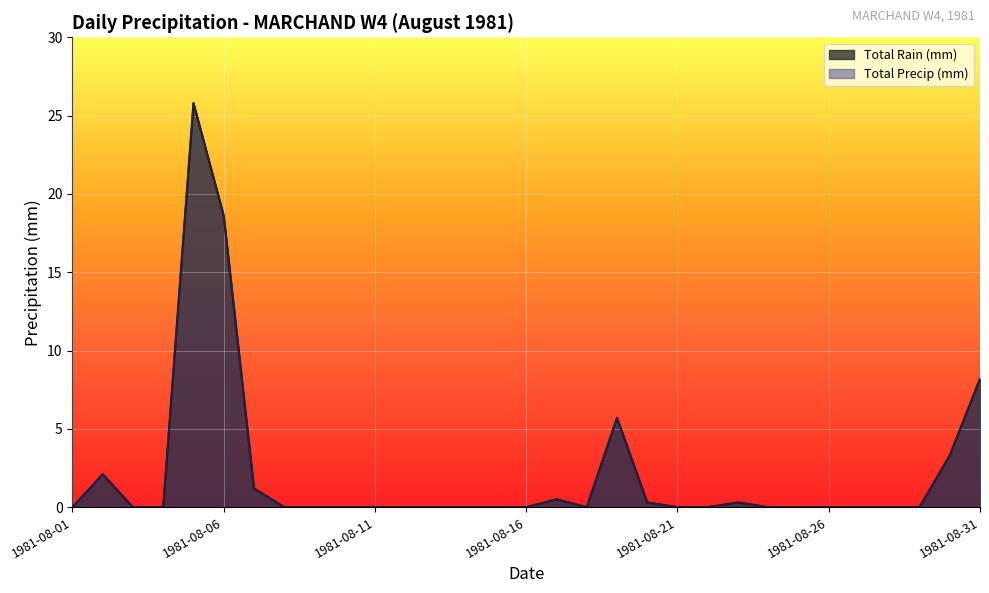

Reading right to left, transcribe all the data shown in this chart.

Total Rain (mm): 1981-08-31=8.2	1981-08-30=3.3	1981-08-29=0.0	1981-08-28=0.0	1981-08-27=0.0	1981-08-26=0.0	1981-08-25=0.0	1981-08-24=0.0	1981-08-23=0.3	1981-08-22=0.0	1981-08-21=0.0	1981-08-20=0.3	1981-08-19=5.7	1981-08-18=0.0	1981-08-17=0.5	1981-08-16=0.0	1981-08-15=0.0	1981-08-14=0.0	1981-08-13=0.0	1981-08-12=0.0	1981-08-11=0.0	1981-08-10=0.0	1981-08-09=0.0	1981-08-08=0.0	1981-08-07=1.2	1981-08-06=18.6	1981-08-05=25.8	1981-08-04=0.0	1981-08-03=0.0	1981-08-02=2.1	1981-08-01=0.0
Total Precip (mm): 1981-08-31=8.2	1981-08-30=3.3	1981-08-29=0.0	1981-08-28=0.0	1981-08-27=0.0	1981-08-26=0.0	1981-08-25=0.0	1981-08-24=0.0	1981-08-23=0.3	1981-08-22=0.0	1981-08-21=0.0	1981-08-20=0.3	1981-08-19=5.7	1981-08-18=0.0	1981-08-17=0.5	1981-08-16=0.0	1981-08-15=0.0	1981-08-14=0.0	1981-08-13=0.0	1981-08-12=0.0	1981-08-11=0.0	1981-08-10=0.0	1981-08-09=0.0	1981-08-08=0.0	1981-08-07=1.2	1981-08-06=18.6	1981-08-05=25.8	1981-08-04=0.0	1981-08-03=0.0	1981-08-02=2.1	1981-08-01=0.0